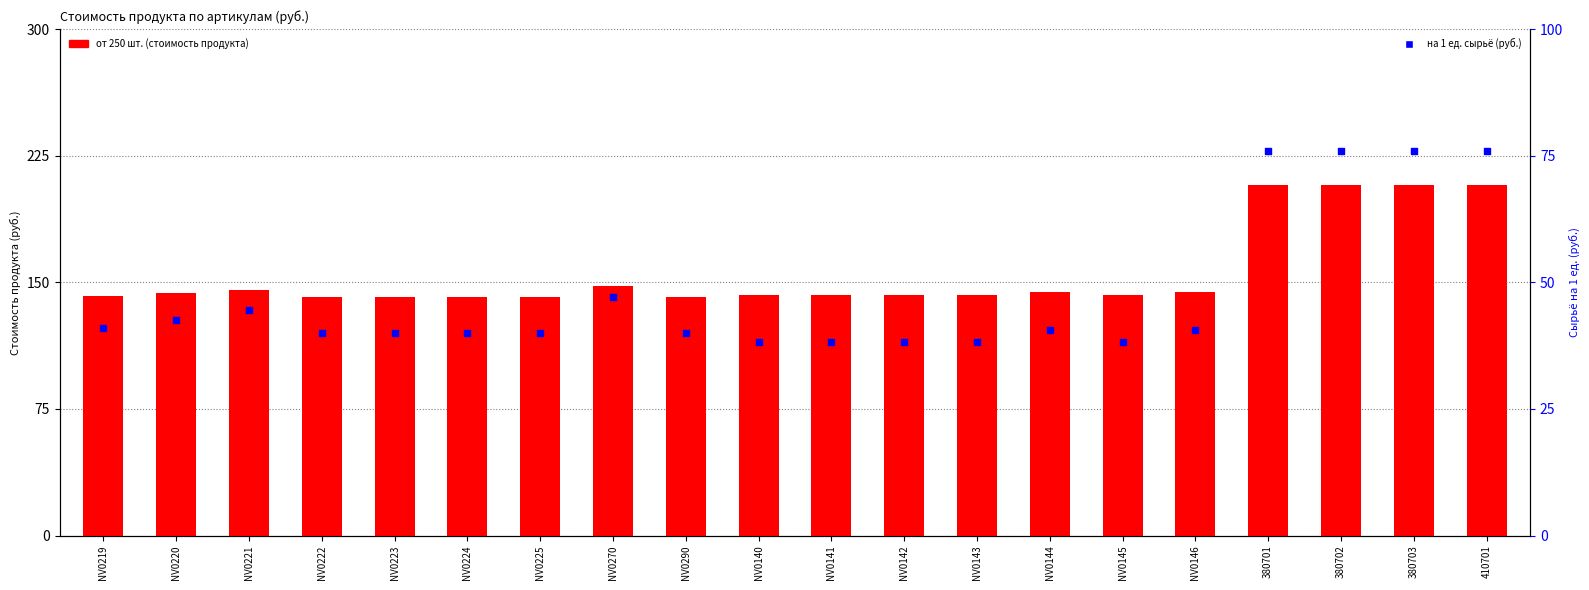

Which series contains the lowest Y value?

на 1 ед. (руб.)